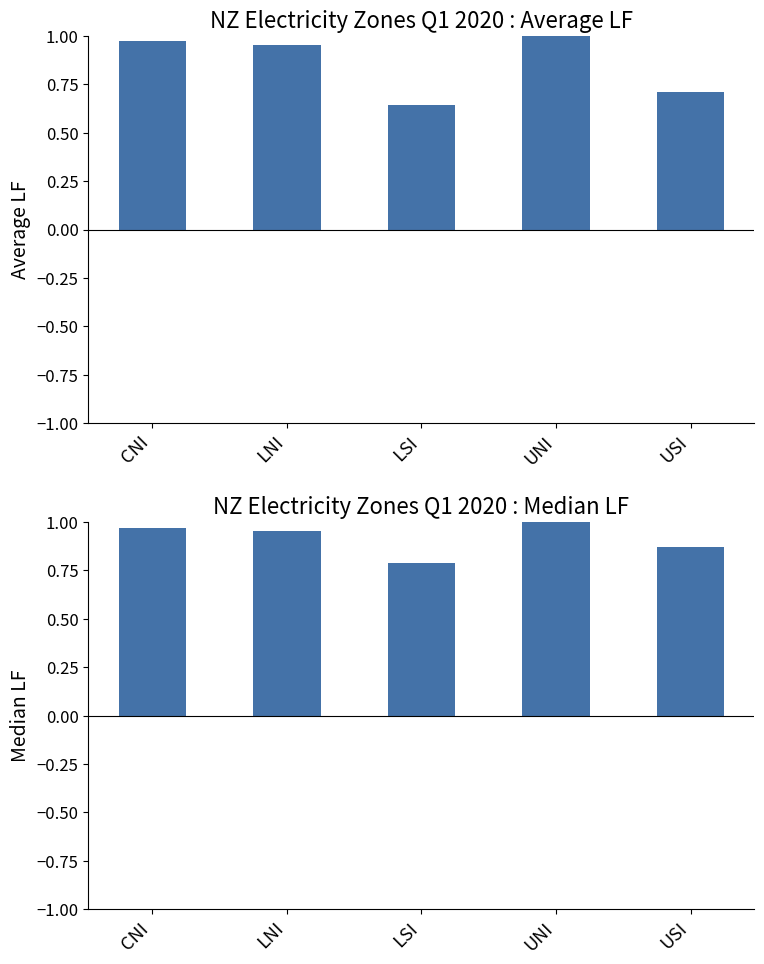

Reading right to left, list all the values displayed in this chart.

Average LF: USI=0.7	UNI=1.0	LSI=0.6	LNI=1.0	CNI=1.0
Median LF: USI=0.9	UNI=1.0	LSI=0.8	LNI=1.0	CNI=1.0